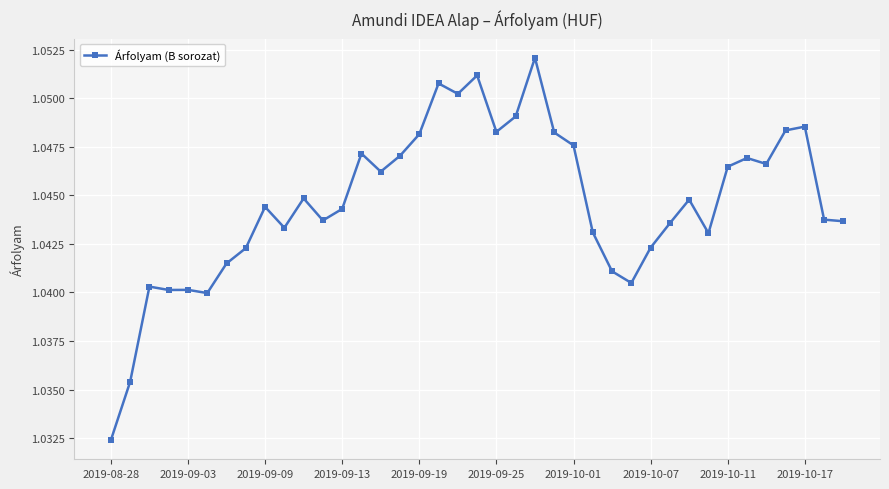

True or false: there are more than 1 points higher than both neighbors.

True